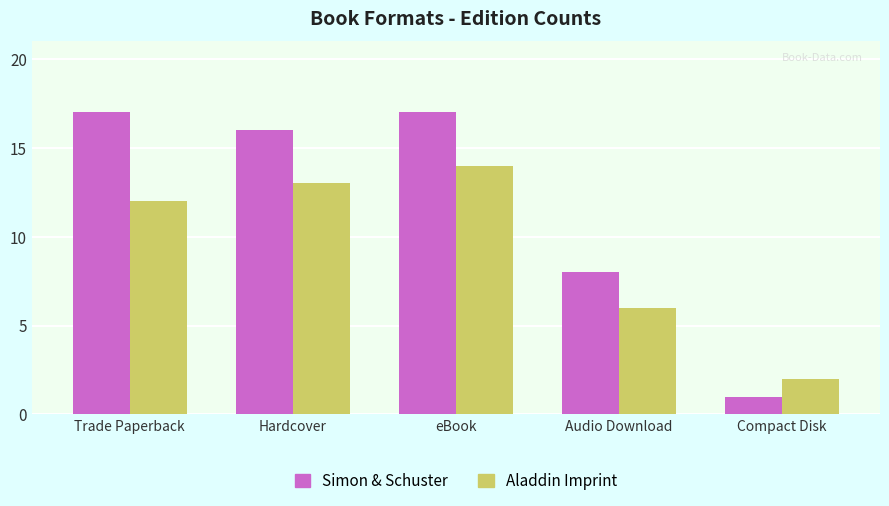

Which series has the largest total across all categories?

Simon & Schuster